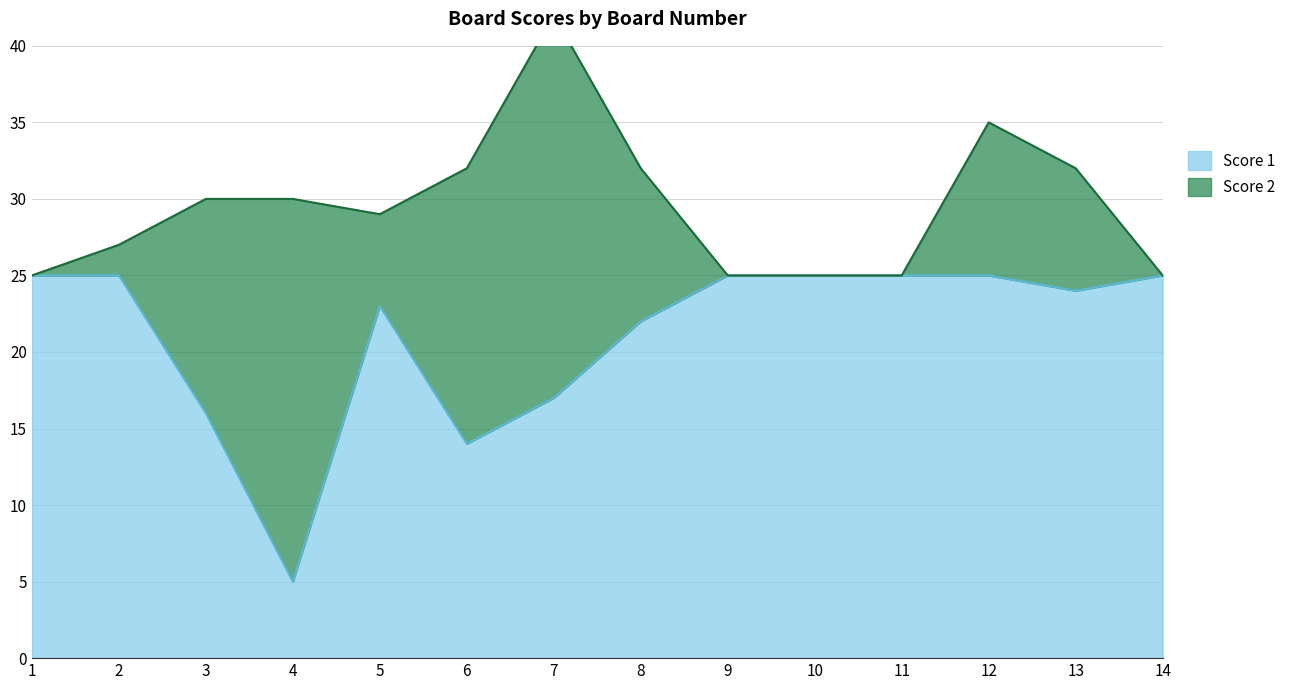

What is the minimum value shown in the chart?

5